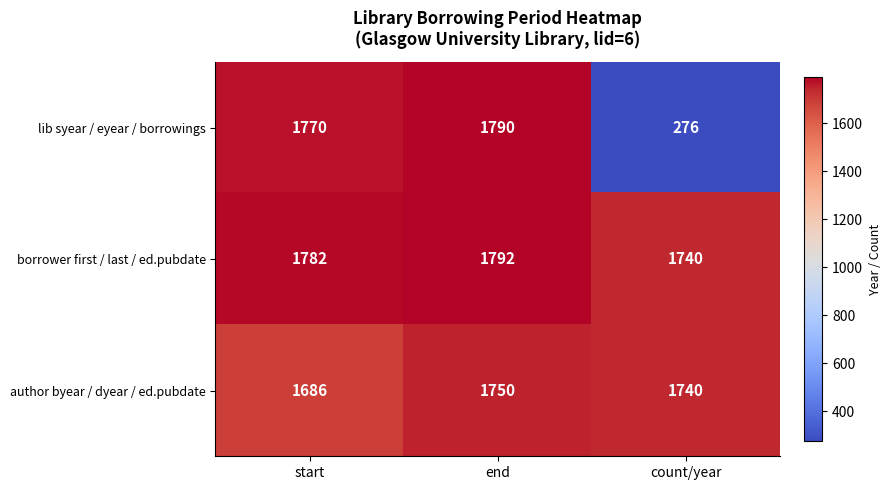

Reading left to right, what are all the values shown in this chart?

lib syear / eyear / borrowings: 1770	1790	276
borrower first / last / ed.pubdate: 1782	1792	1740
author byear / dyear / ed.pubdate: 1686	1750	1740